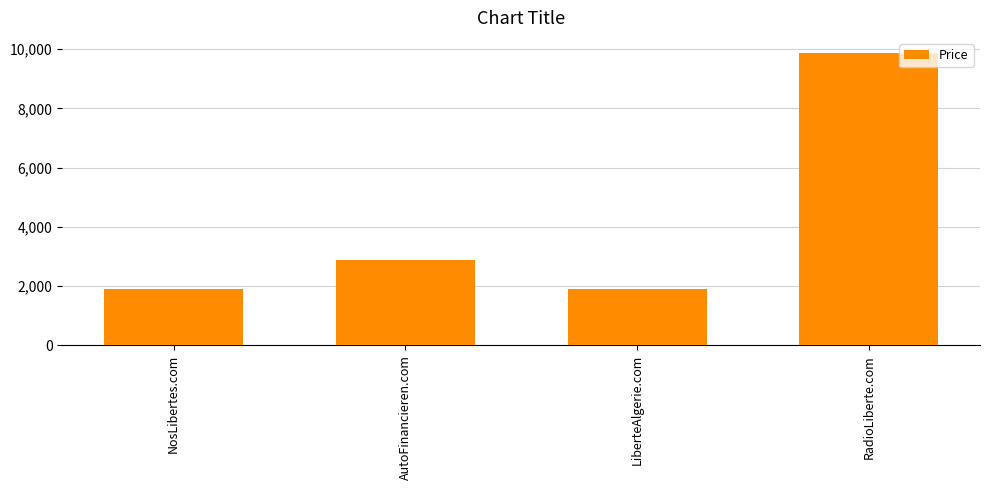

What is the sum of the values at NosLibertes.com and LiberteAlgerie.com?

3776